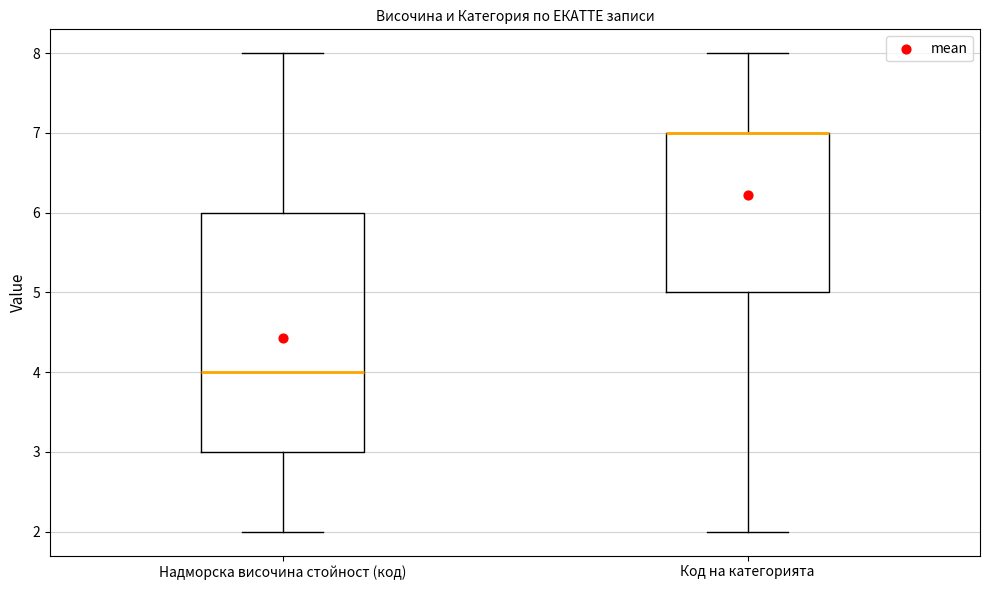

Which box is the tallest, from its lower edge to its upper edge?

Надморска височина стойност (код)